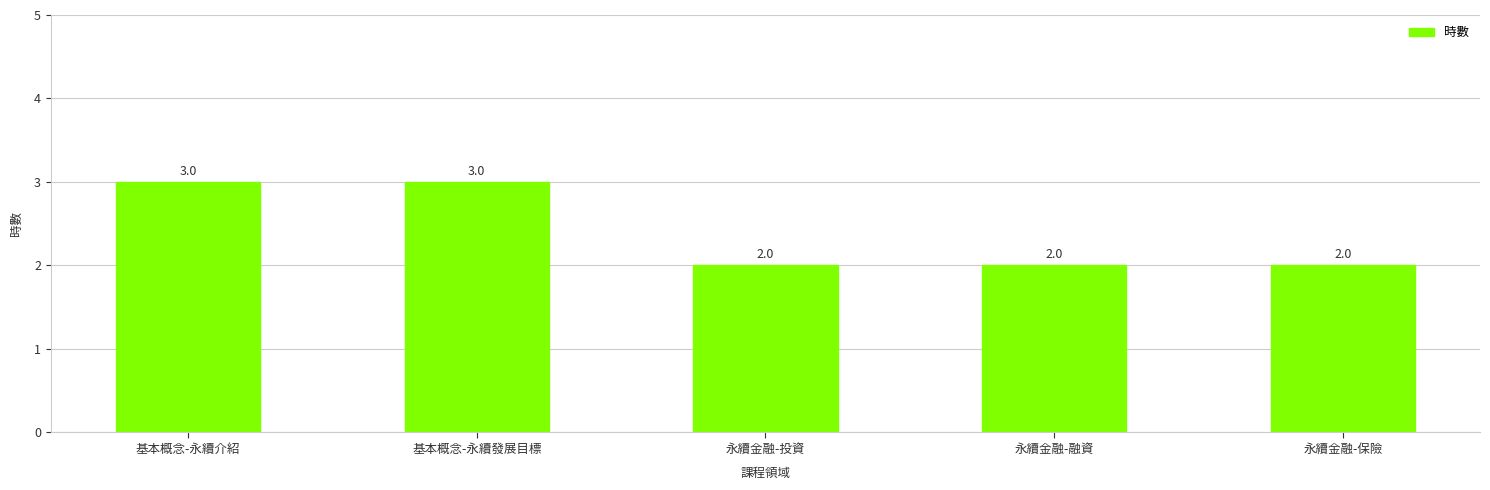

True or false: the data shows 1 at 基本概念-永續發展目標.

False